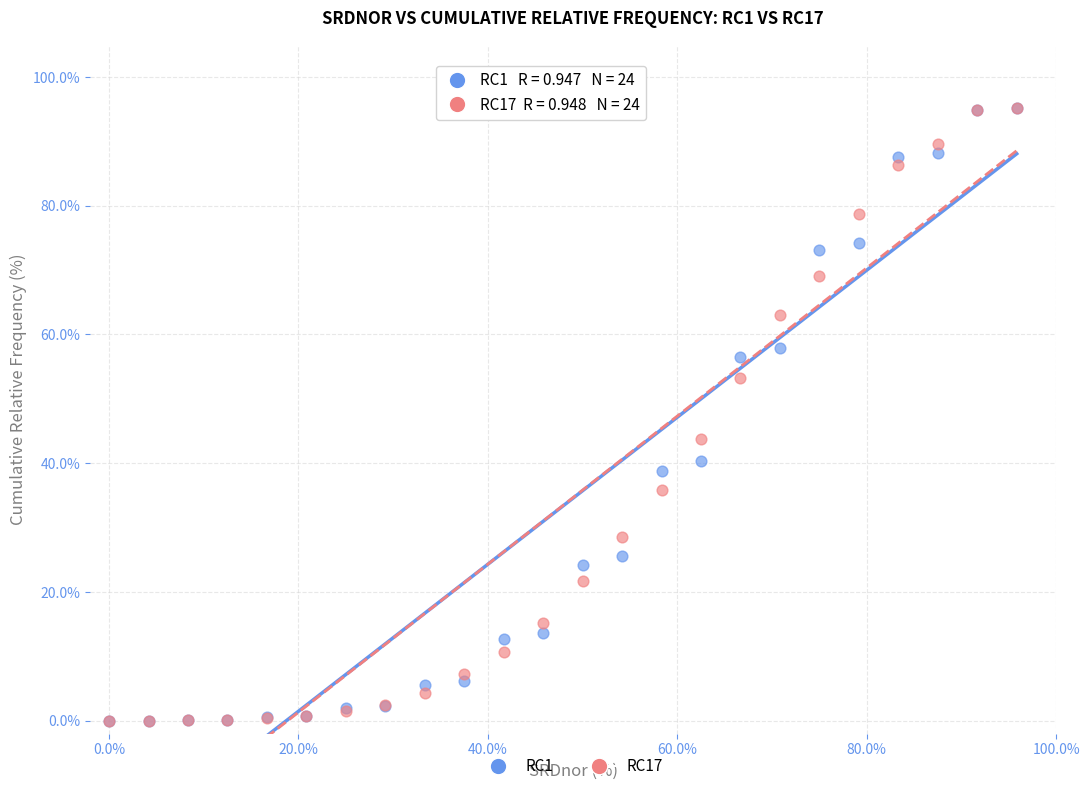

What are all the series names shown in the legend?

RC1, RC17